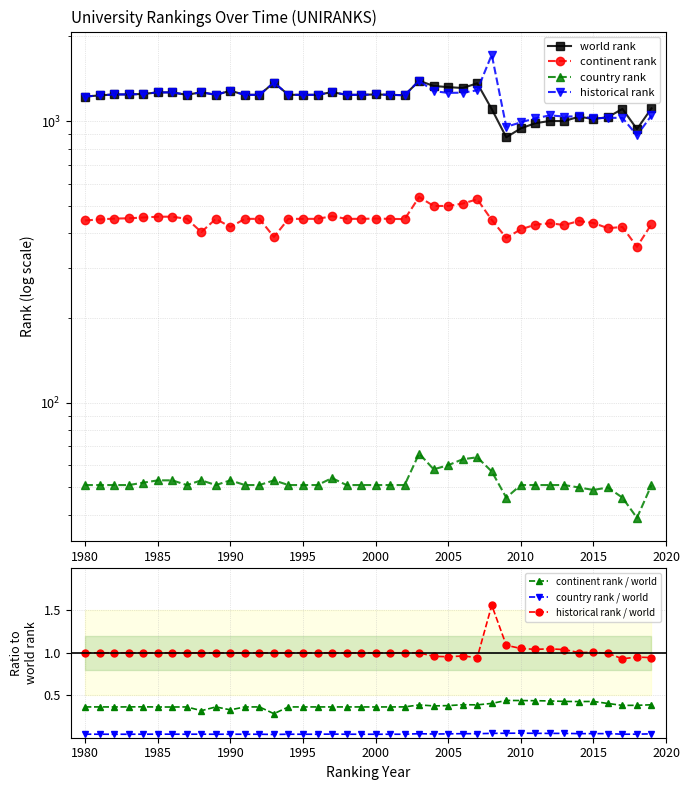

In country rank, how many points are lower than both neighbors (excluding endpoints)?

6